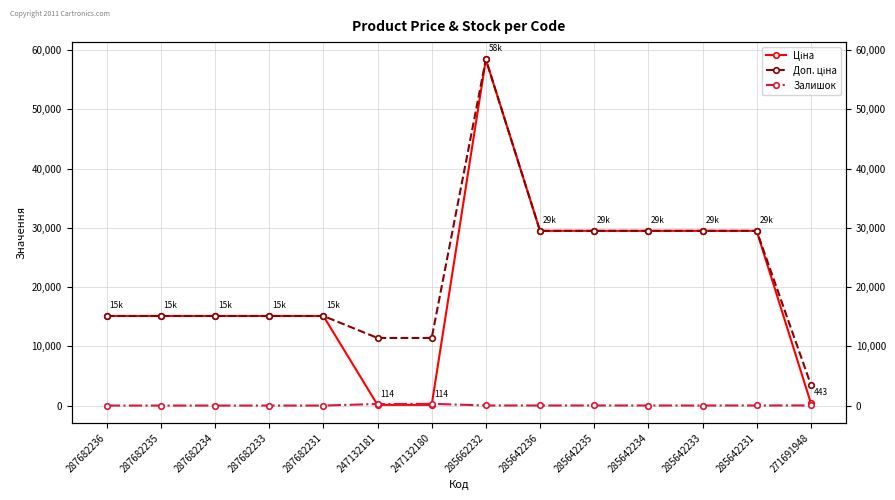

What is the sum of all Ціна values?

282155.3